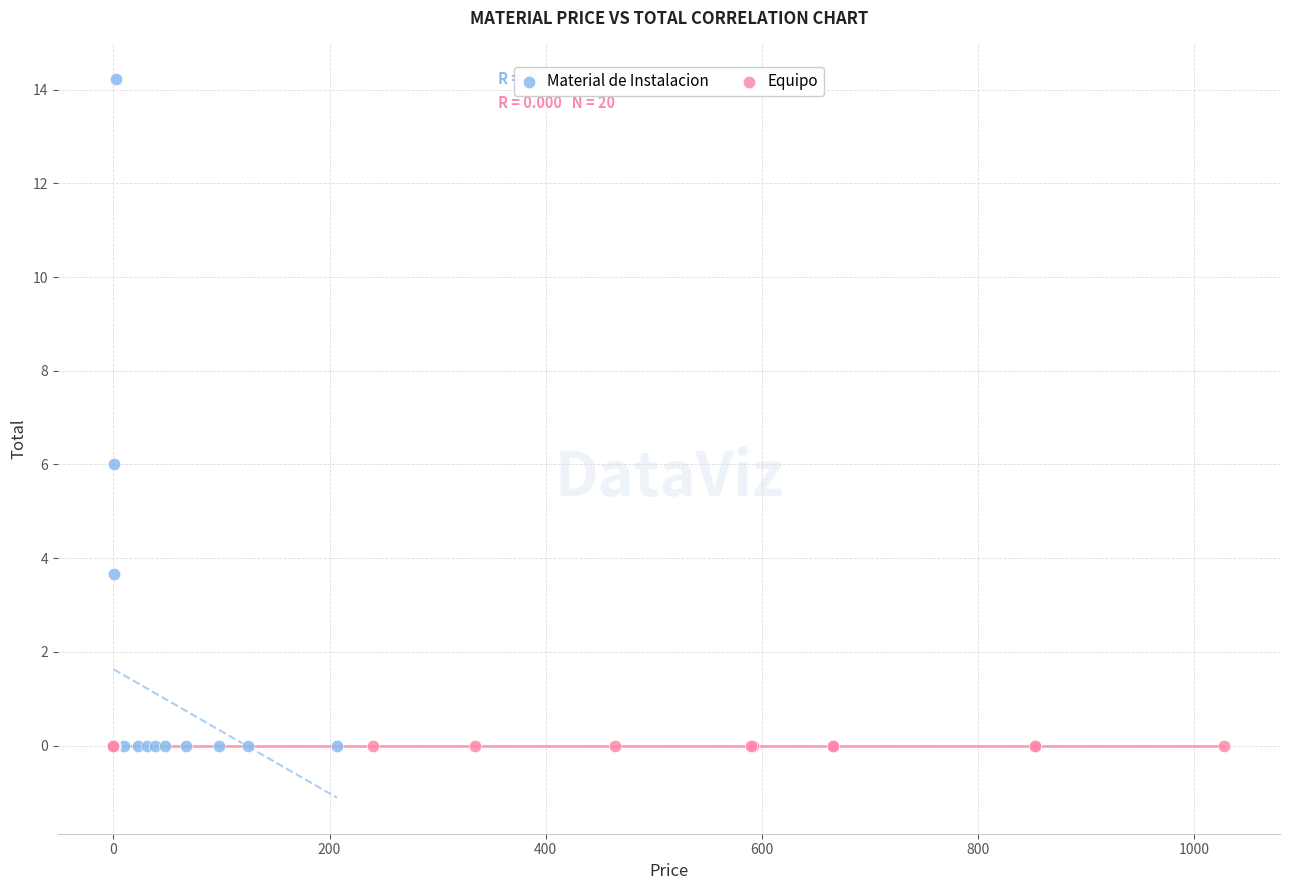

Which series contains the highest Y value?

Material de Instalacion